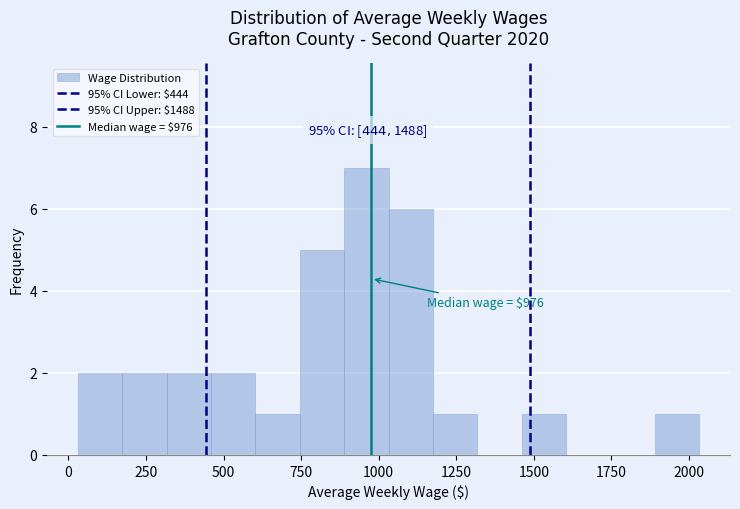

Around what value on the x-axis is the tallest bar? Give the approximate position of its centre, as read against the axis.

950